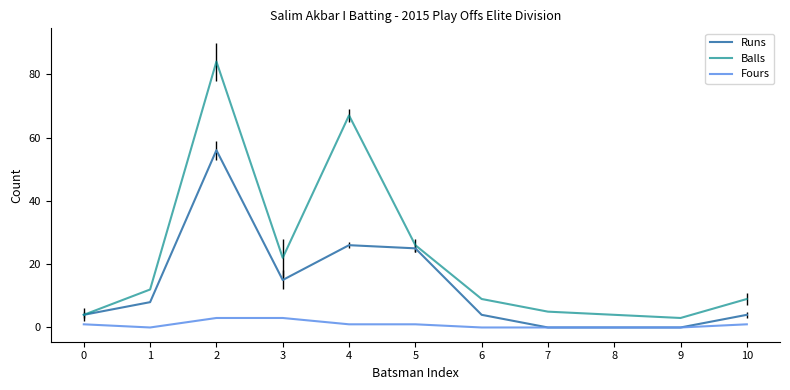

Reading left to right, list all the values displayed in this chart.

Runs: 4	8	56	15	26	25	4	0	0	0	4
Balls: 4	12	84	22	67	26	9	5	4	3	9
Fours: 1	0	3	3	1	1	0	0	0	0	1